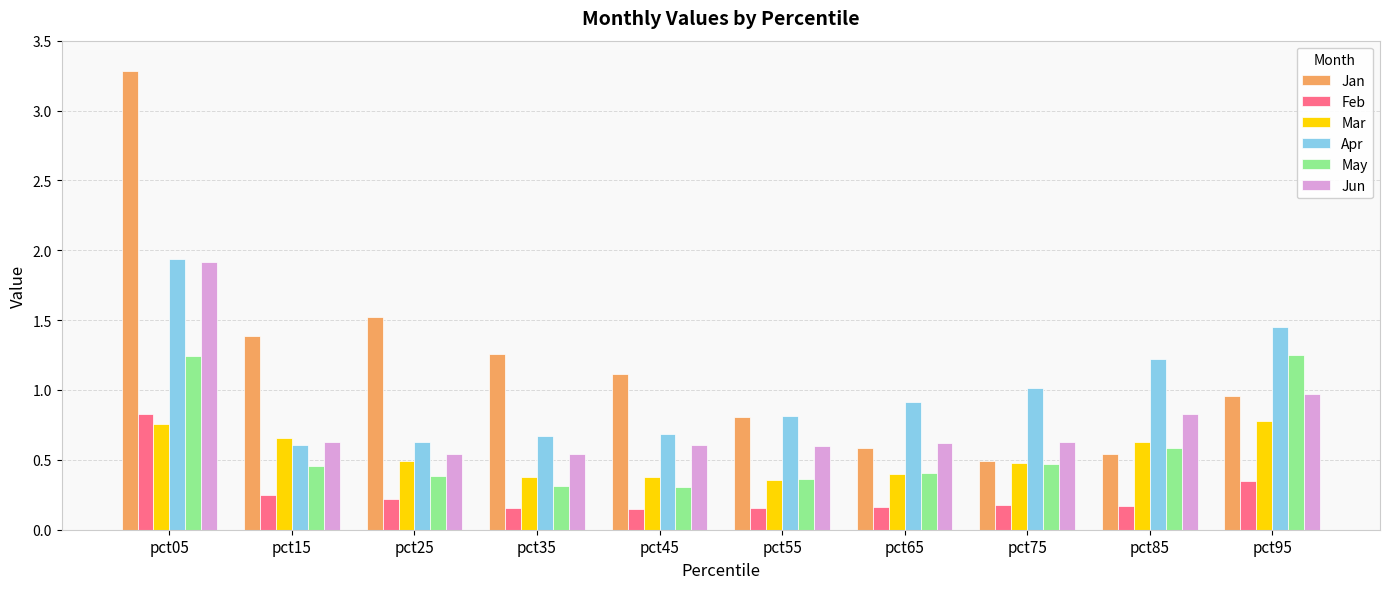

The Feb series shows 0.2 at pct85. True or false?

True